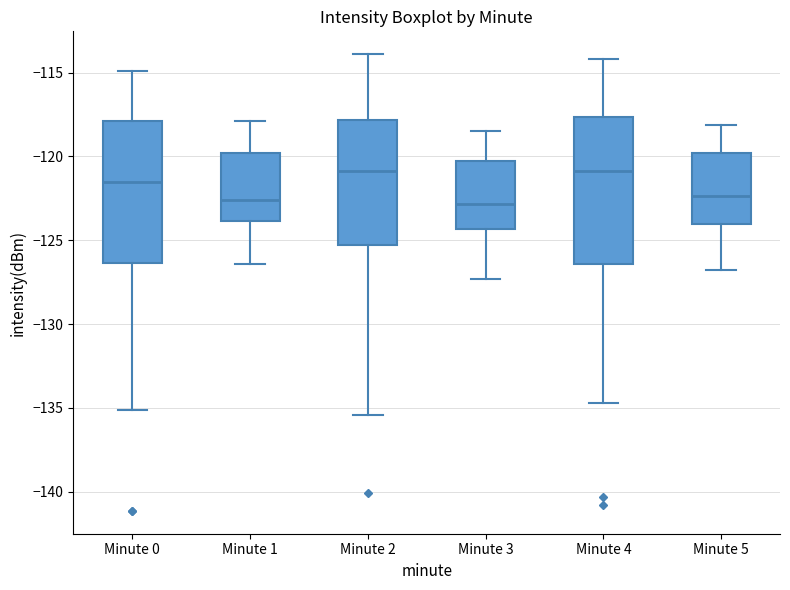

Reading left to right, transcribe this box plot: for each box, give where its median line is, the range the box spans, and where its two whiskers end, as read against the y-axis. The values are not printed on the chart, so give them approximately, as read against the axis.

Minute 0: median -121.5, box -126.5 to -118.0, whiskers -135.0 to -115.0
Minute 1: median -122.5, box -124.0 to -120.0, whiskers -126.5 to -118.0
Minute 2: median -121.0, box -125.5 to -118.0, whiskers -135.5 to -114.0
Minute 3: median -123.0, box -124.5 to -120.5, whiskers -127.5 to -118.5
Minute 4: median -121.0, box -126.5 to -117.5, whiskers -134.5 to -114.0
Minute 5: median -122.5, box -124.0 to -120.0, whiskers -127.0 to -118.0